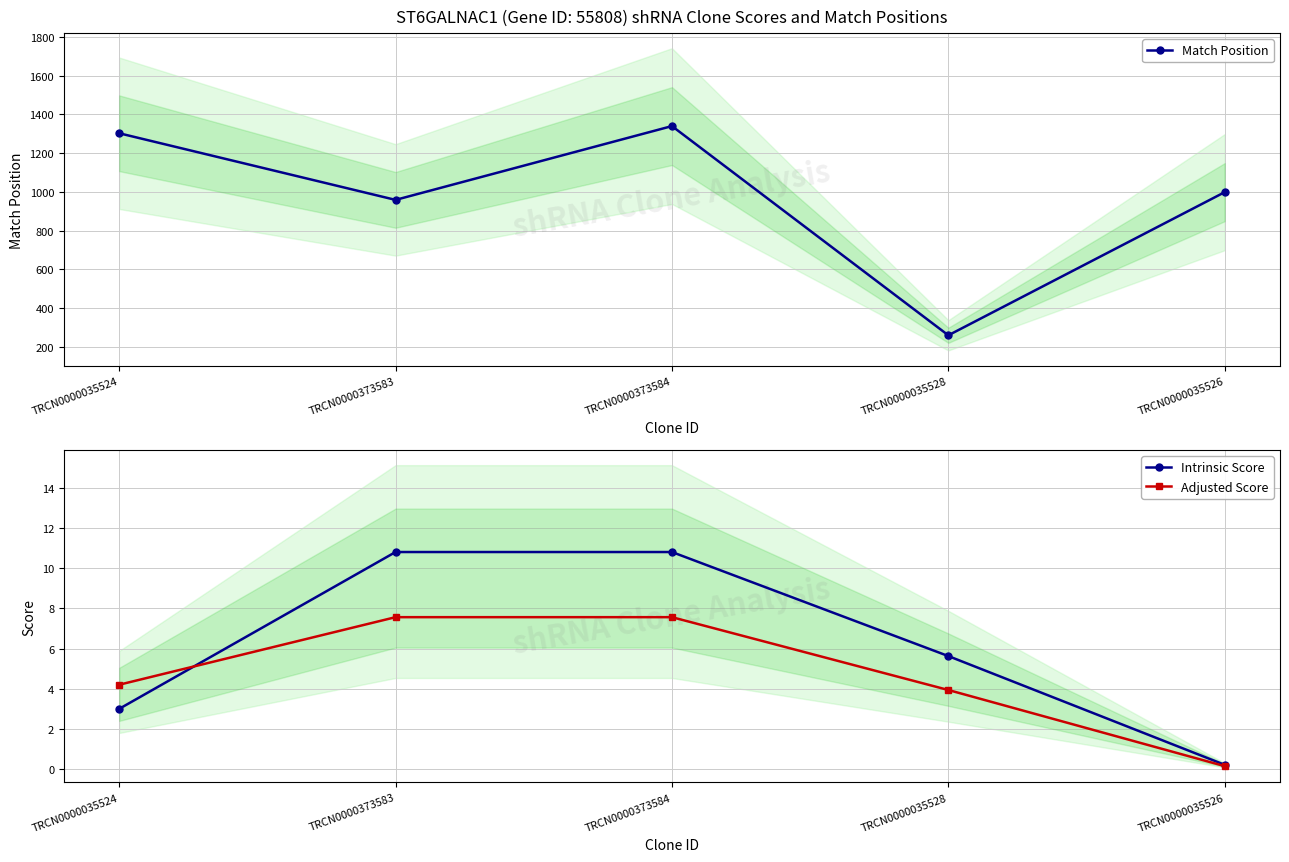

Between TRCN0000373583 and TRCN0000035526, which series saw the biggest shift?

Match Position